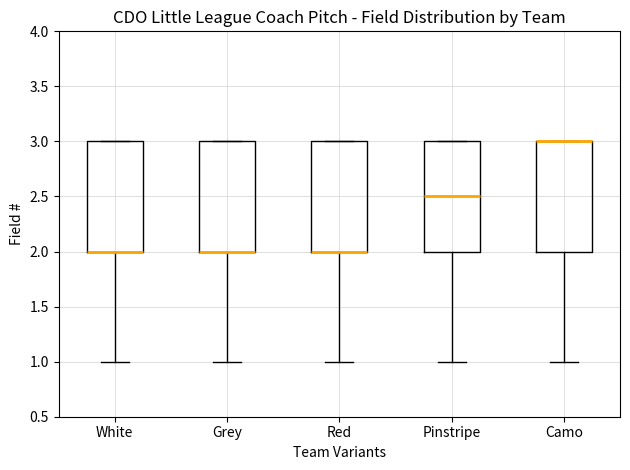

Reading left to right, transcribe this box plot: for each box, give where its median line is, the range the box spans, and where its two whiskers end, as read against the y-axis. The values are not printed on the chart, so give them approximately, as read against the axis.

White: median 2.0 (drawn on the box's lower edge), box 2.0 to 3.0, whiskers 1.0 to 3.0
Grey: median 2.0 (drawn on the box's lower edge), box 2.0 to 3.0, whiskers 1.0 to 3.0
Red: median 2.0 (drawn on the box's lower edge), box 2.0 to 3.0, whiskers 1.0 to 3.0
Pinstripe: median 2.5, box 2.0 to 3.0, whiskers 1.0 to 3.0
Camo: median 3.0 (drawn on the box's upper edge), box 2.0 to 3.0, whiskers 1.0 to 3.0